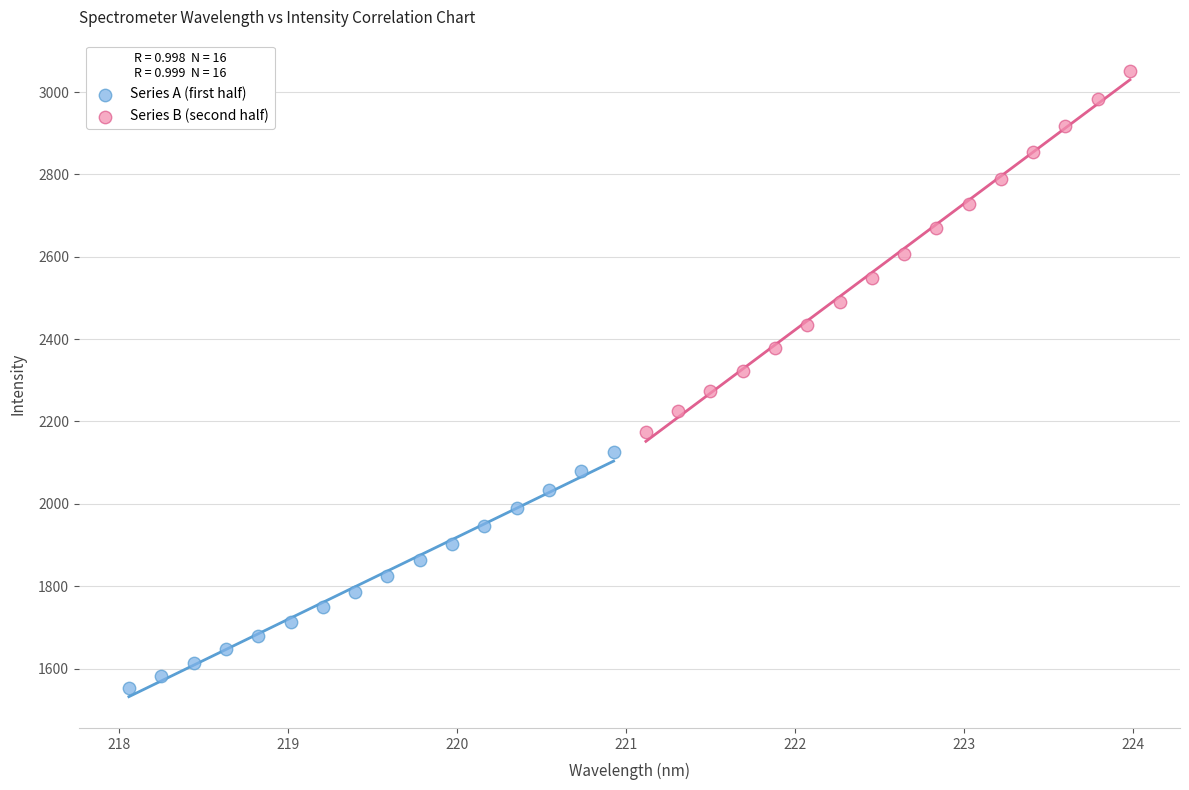

Which series has the largest Y range (max minus min)?

Series B (second half)